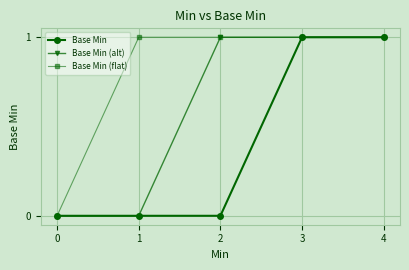

Which series has the largest total across all categories?

Base Min (flat)